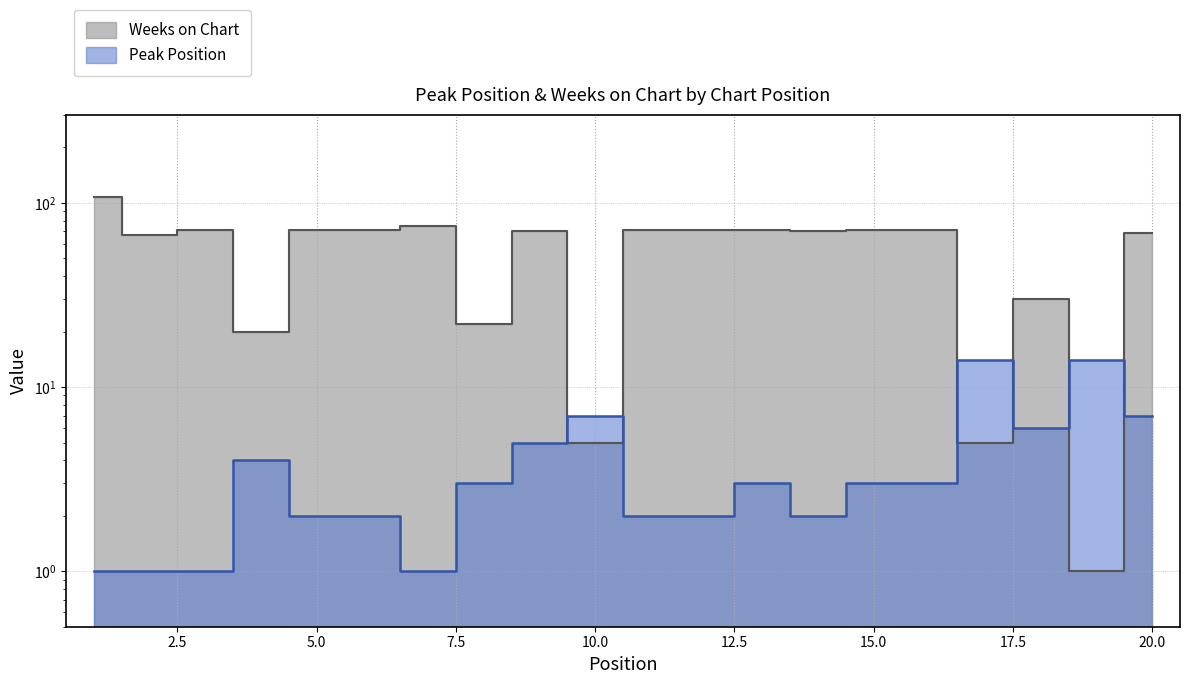

The value of Weeks on Chart at 16 is 94. True or false?

False